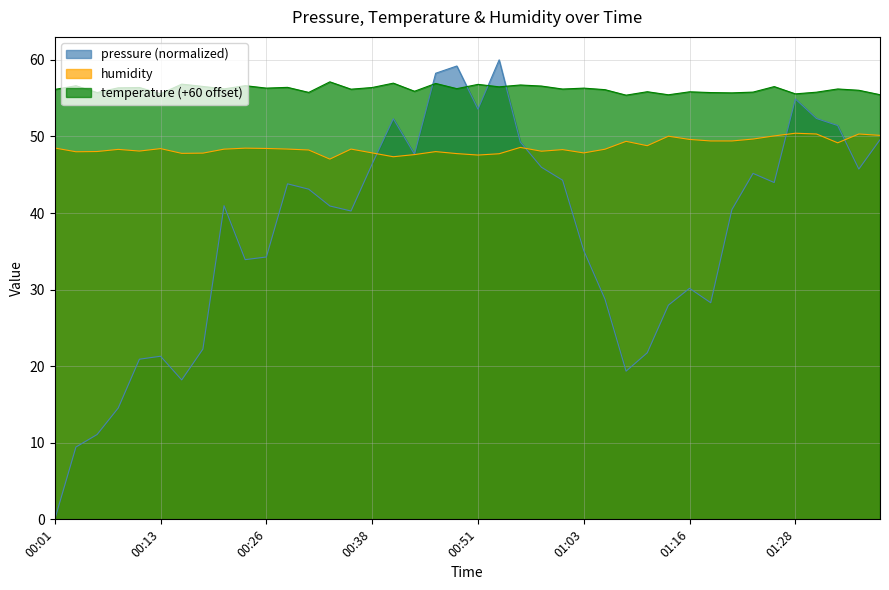

What is the label of the 11th point from the left?

00:26